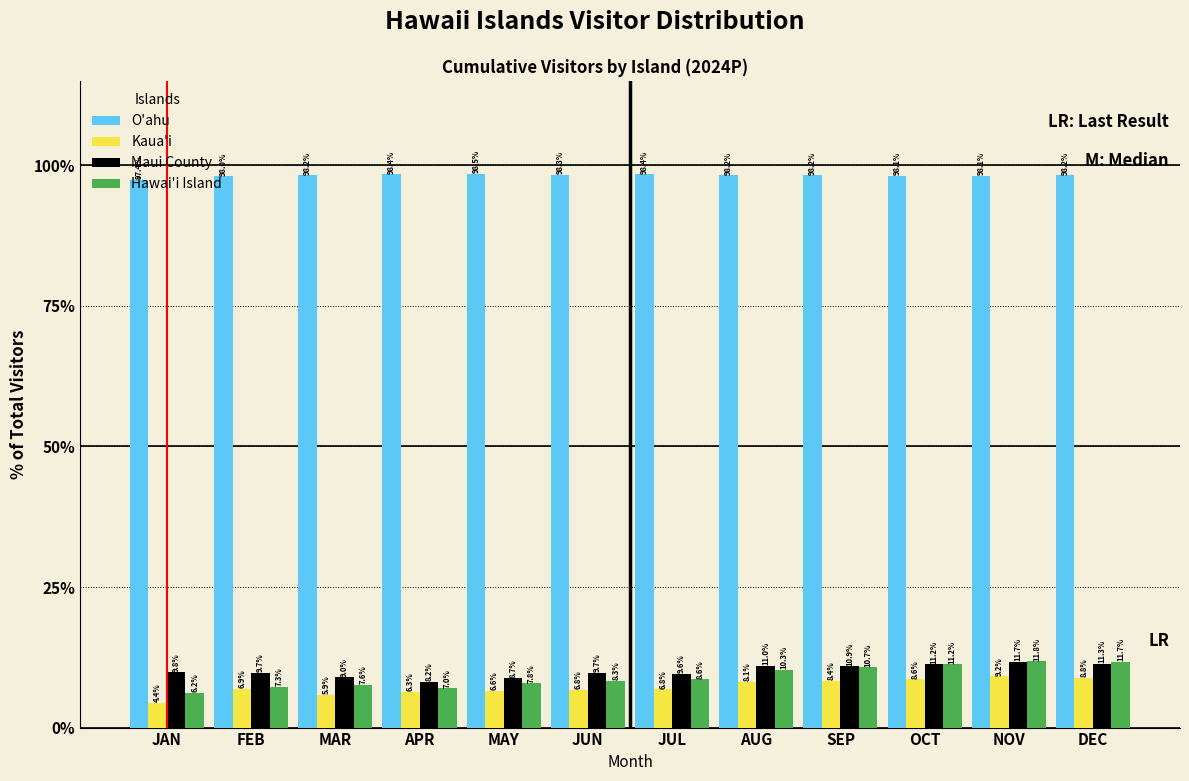

The O'ahu series shows 98.3 at JUN. True or false?

True